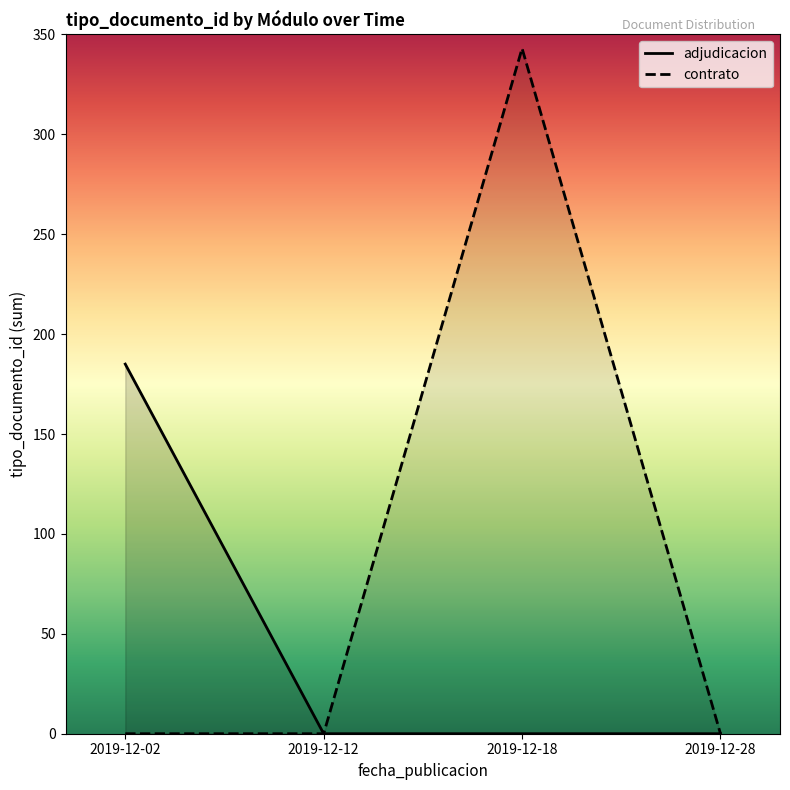

Is the value of contrato at 2019-12-02 greater than the value of adjudicacion at 2019-12-28?

No